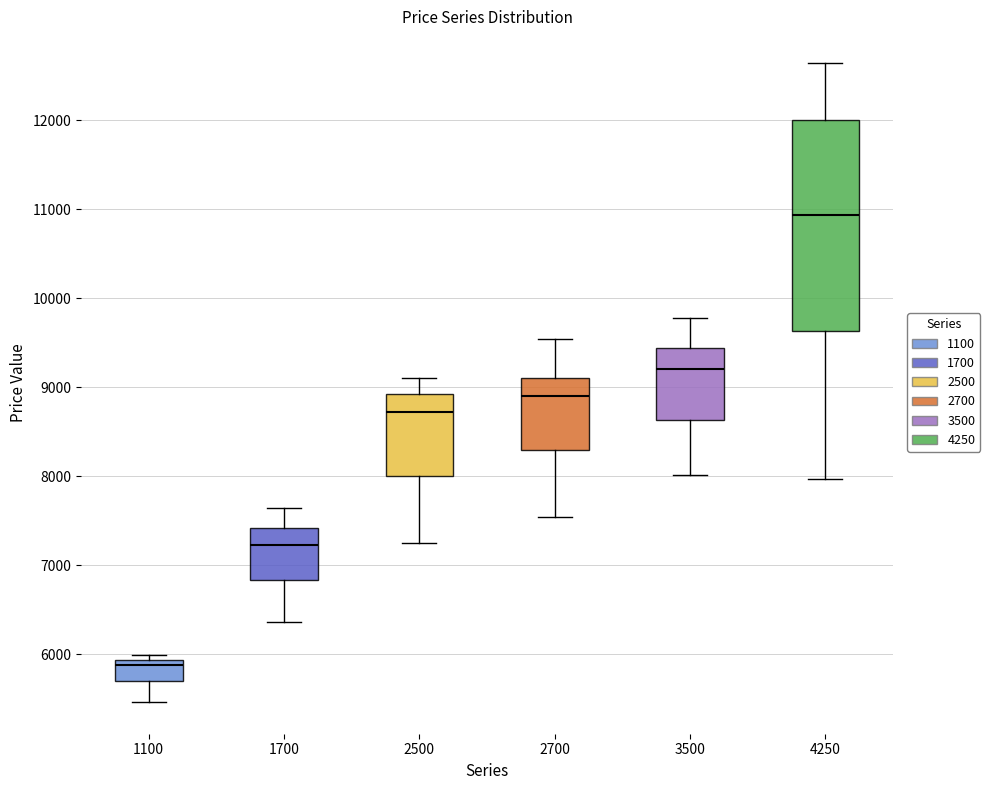

Which box is the tallest, from its lower edge to its upper edge?

4250